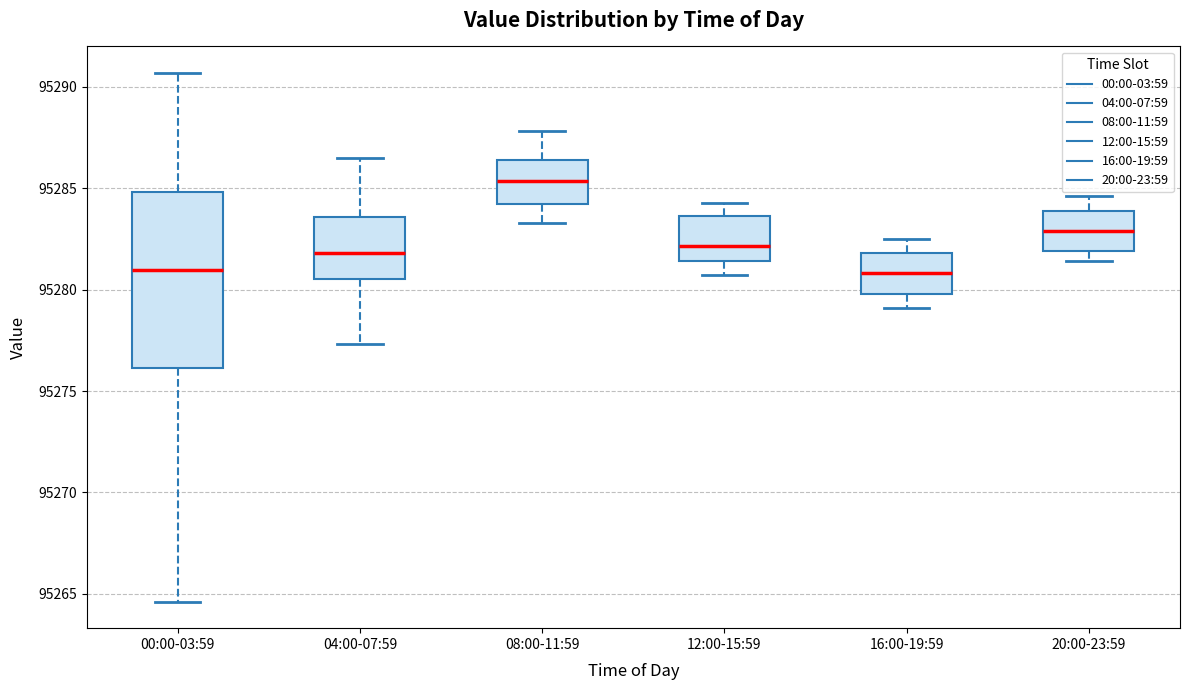

Reading left to right, transcribe this box plot: for each box, give where its median line is, the range the box spans, and where its two whiskers end, as read against the y-axis. The values are not printed on the chart, so give them approximately, as read against the axis.

00:00-03:59: median 95281.0, box 95276.0 to 95285.0, whiskers 95264.5 to 95290.5
04:00-07:59: median 95282.0, box 95280.5 to 95283.5, whiskers 95277.5 to 95286.5
08:00-11:59: median 95285.5, box 95284.0 to 95286.5, whiskers 95283.5 to 95288.0
12:00-15:59: median 95282.0, box 95281.5 to 95283.5, whiskers 95280.5 to 95284.5
16:00-19:59: median 95281.0, box 95280.0 to 95282.0, whiskers 95279.0 to 95282.5
20:00-23:59: median 95283.0, box 95282.0 to 95284.0, whiskers 95281.5 to 95284.5